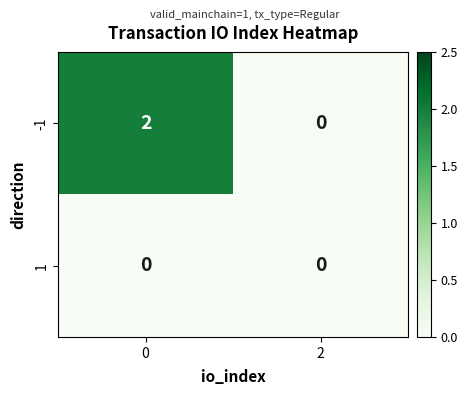

Reading right to left, list all the values displayed in this chart.

-1: 0	2
1: 0	0